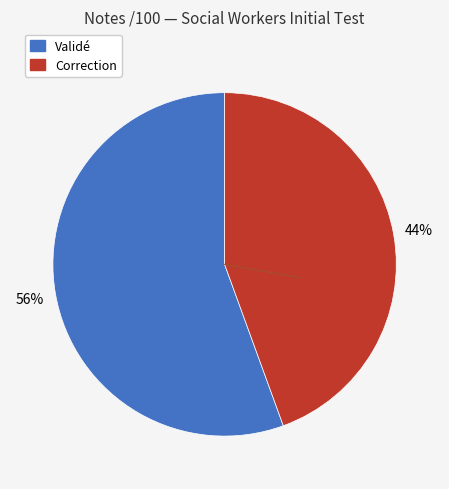

To the nearest percent, what is the average slice percentage?

50%